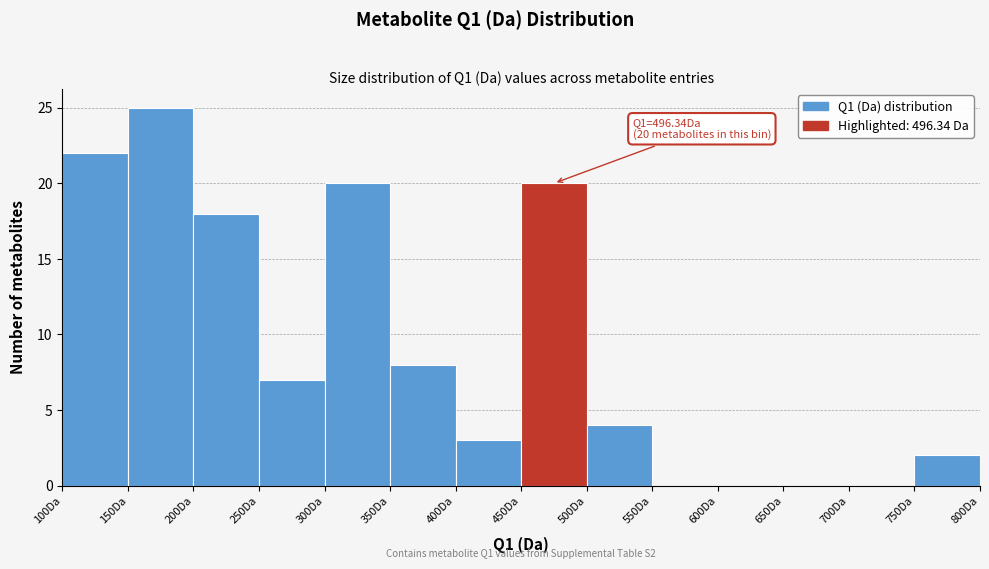

Over which range of the x-axis is the bar tallest?

150 to 200